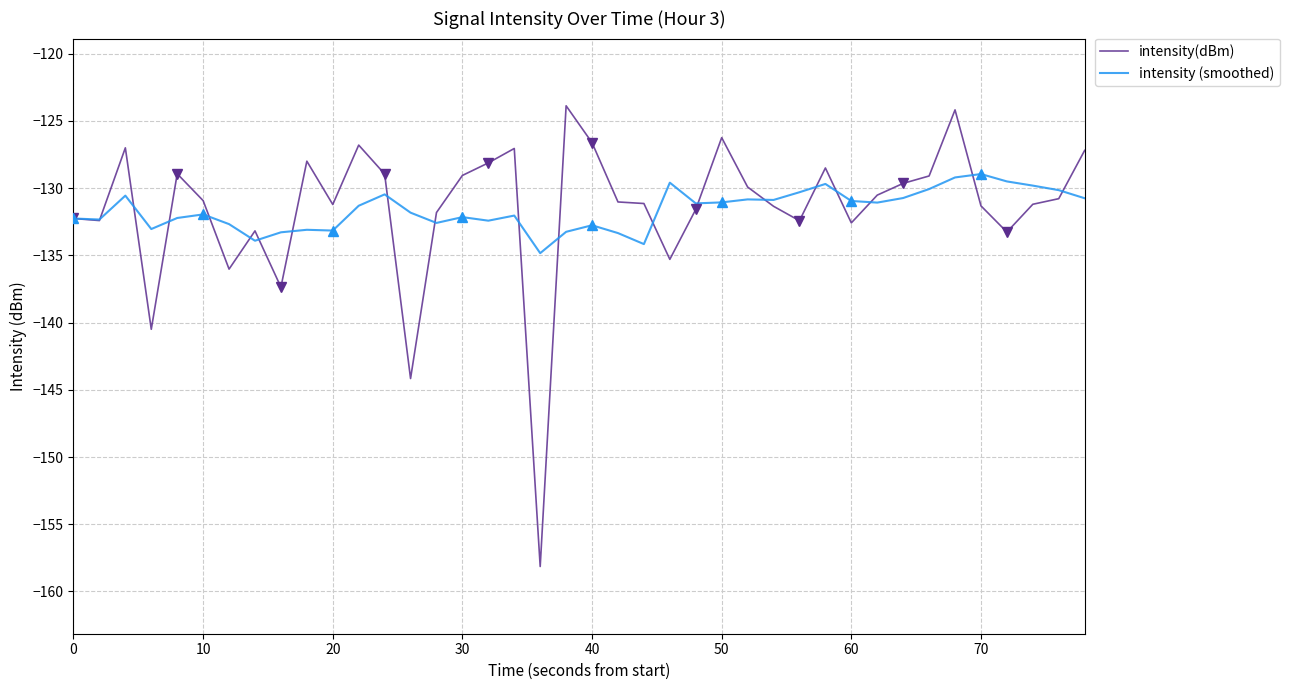

How many values in the intensity (smoothed) series exceed -131?

16